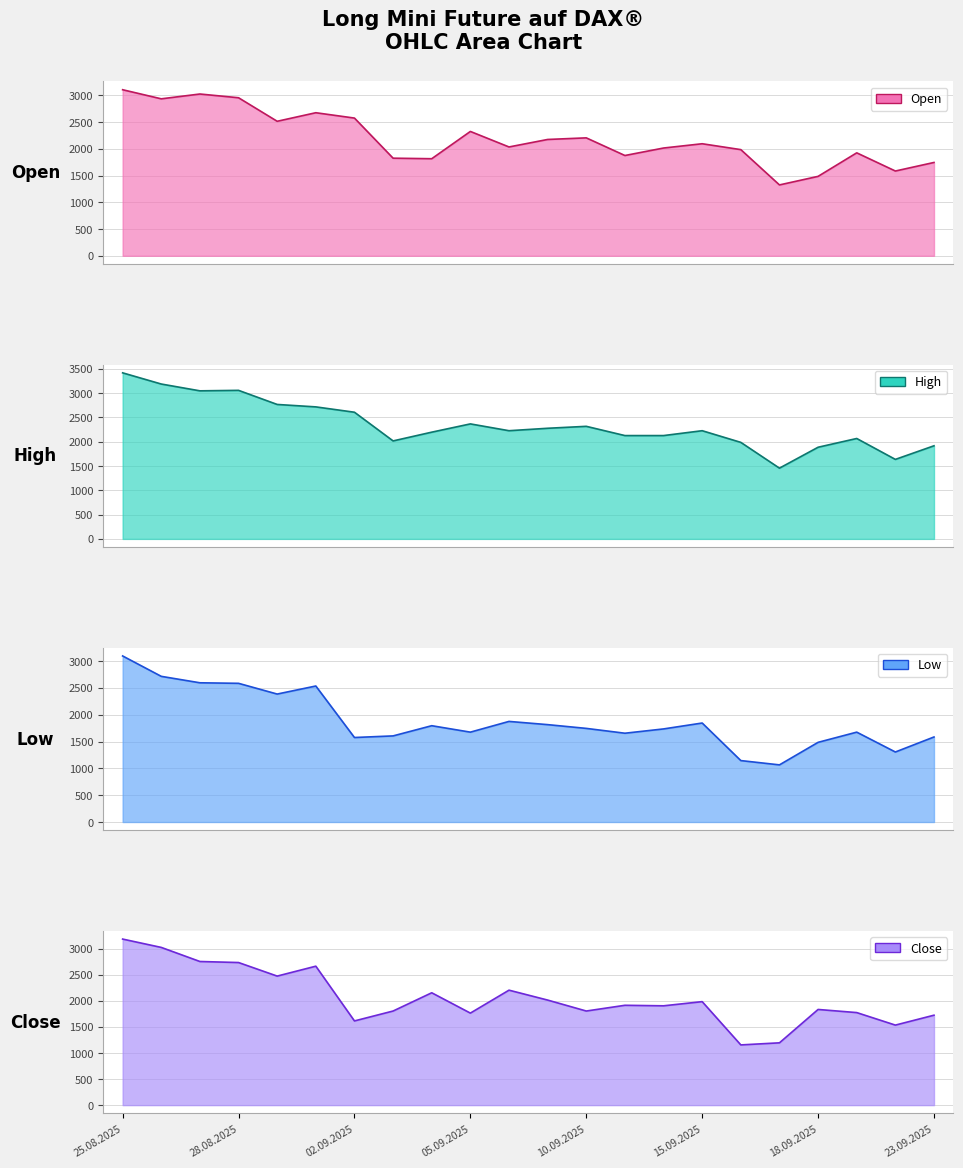

What is the total value across all series at 05.09.2025?

8130